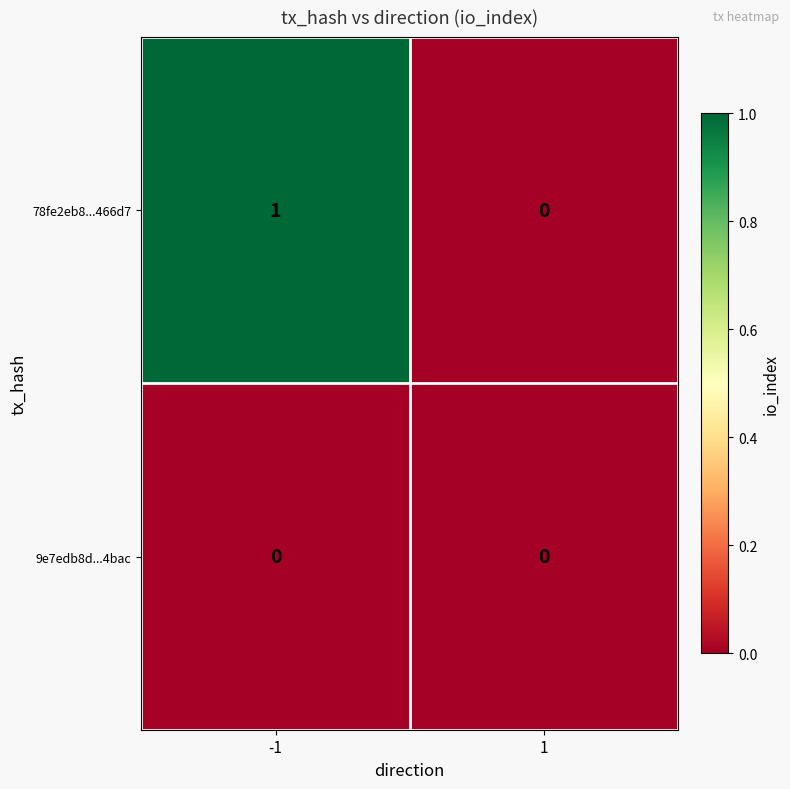

Which series has the widest spread of values?

78fe2eb8...466d7